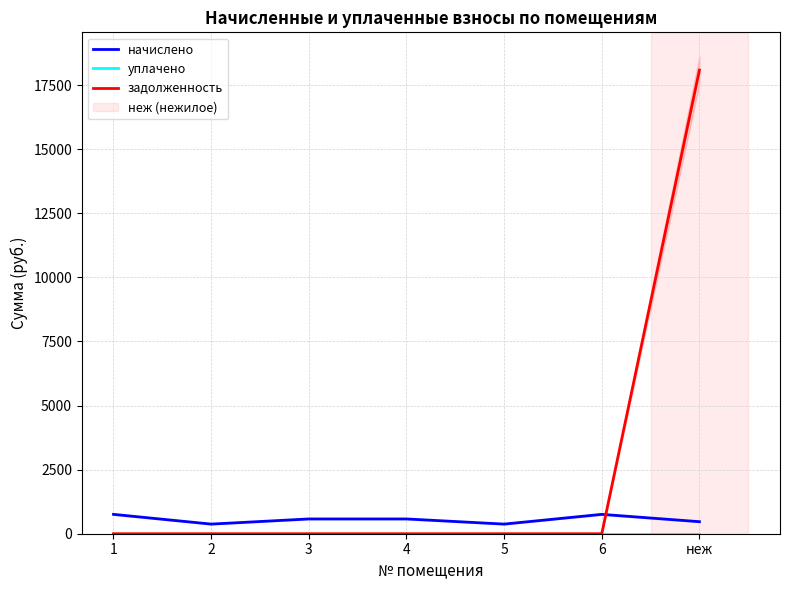

How many values in the начислено series exceed 576?

4